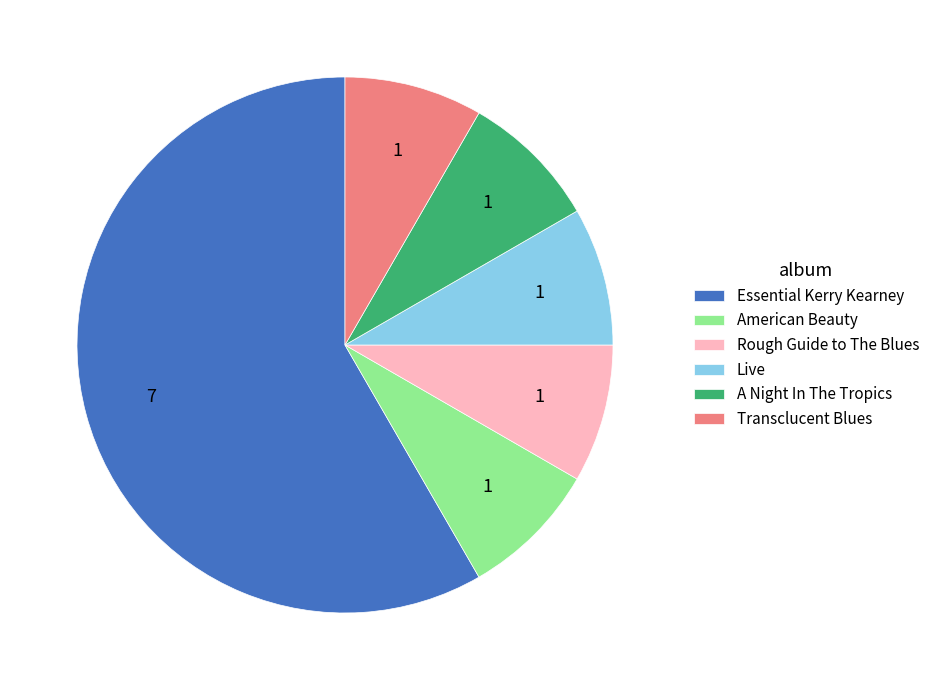

How many segments does this pie chart have?

6